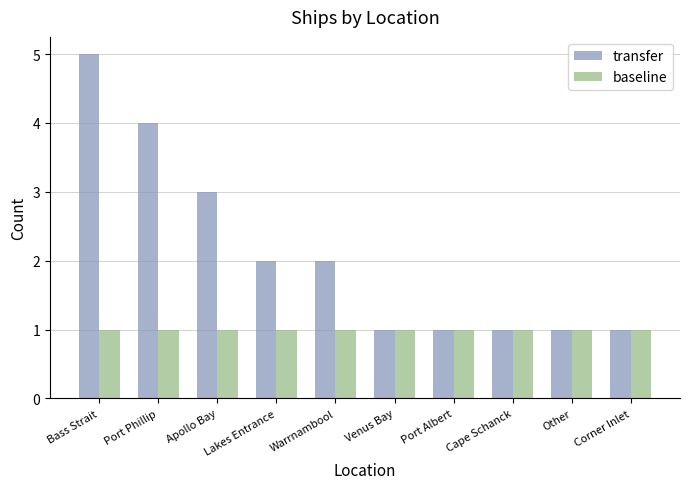

What are all the series names shown in the legend?

transfer, baseline